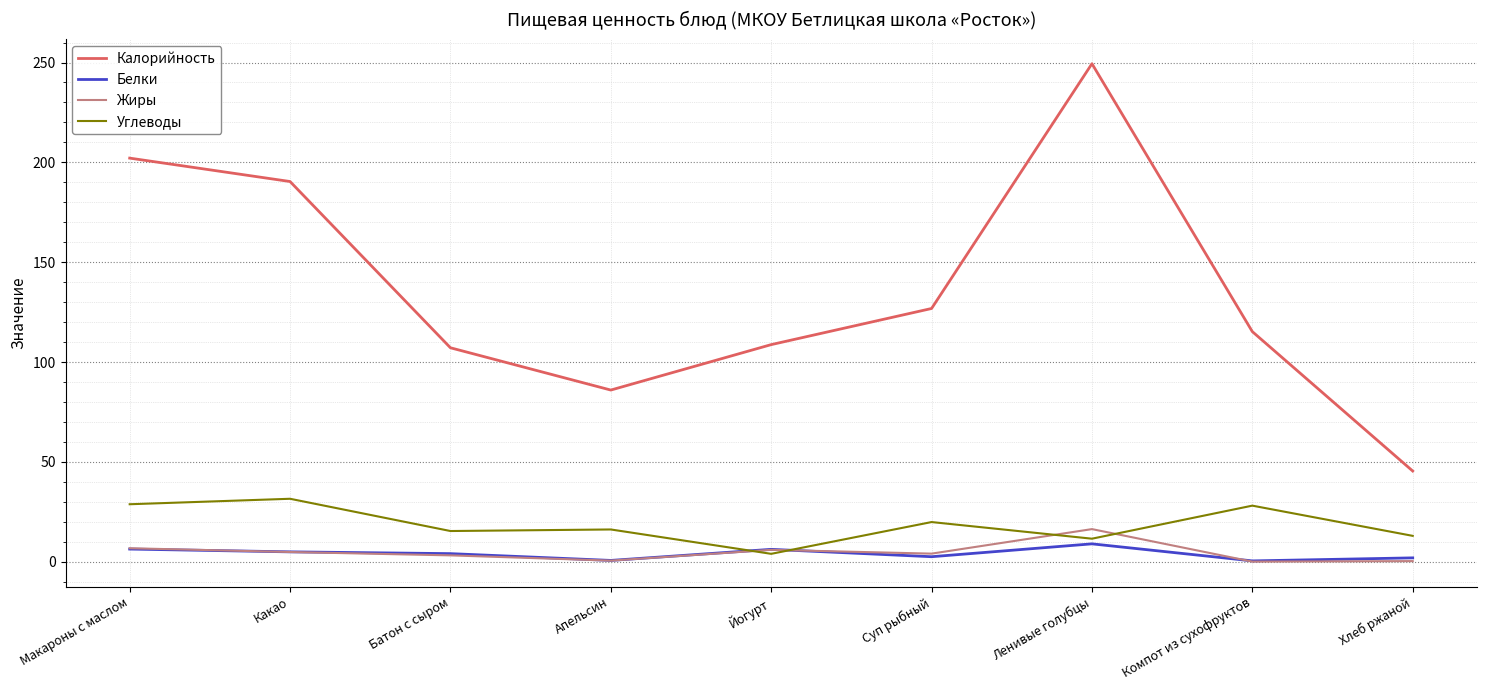

In Жиры, how many points are lower than both neighbors (excluding endpoints)?

3